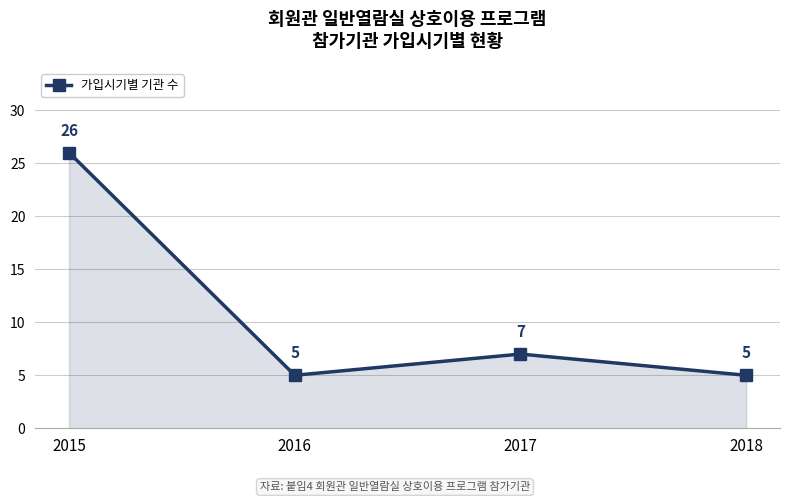

Does the chart have visible grid lines?

Yes